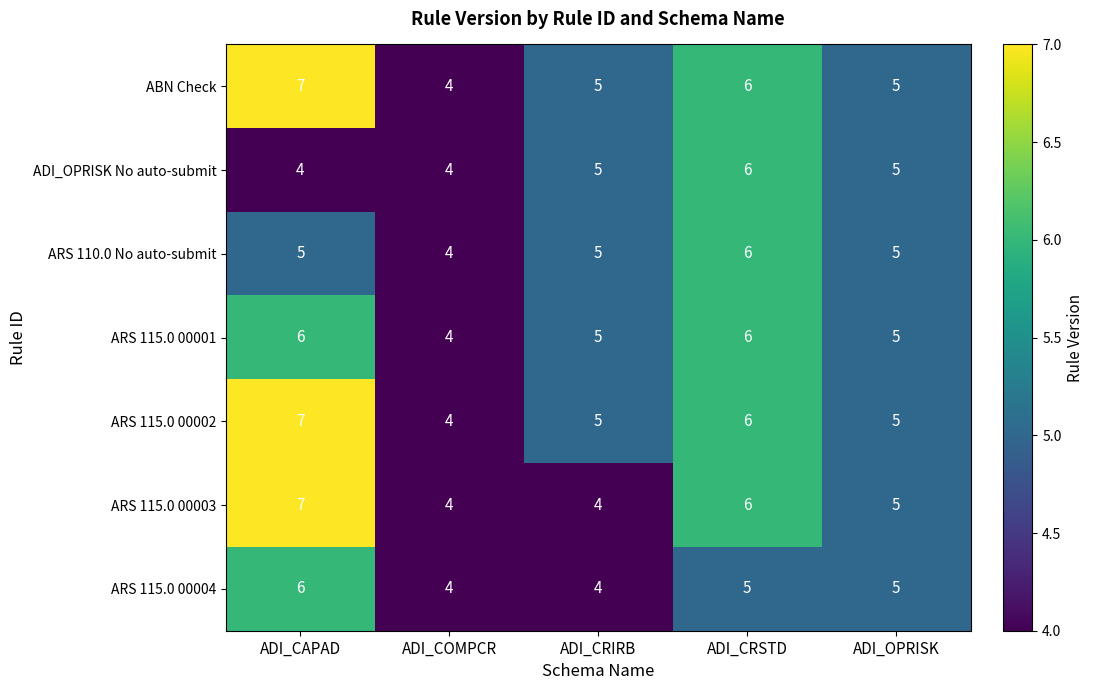

What is the maximum value shown in the chart?

7